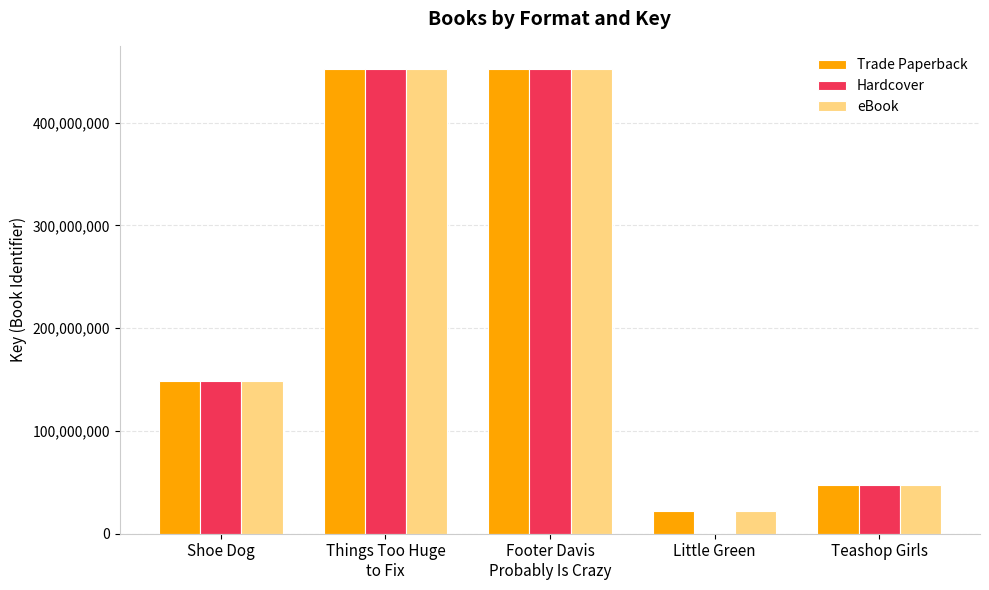

What is the difference between the eBook values at Shoe Dog and Little Green?

126852991